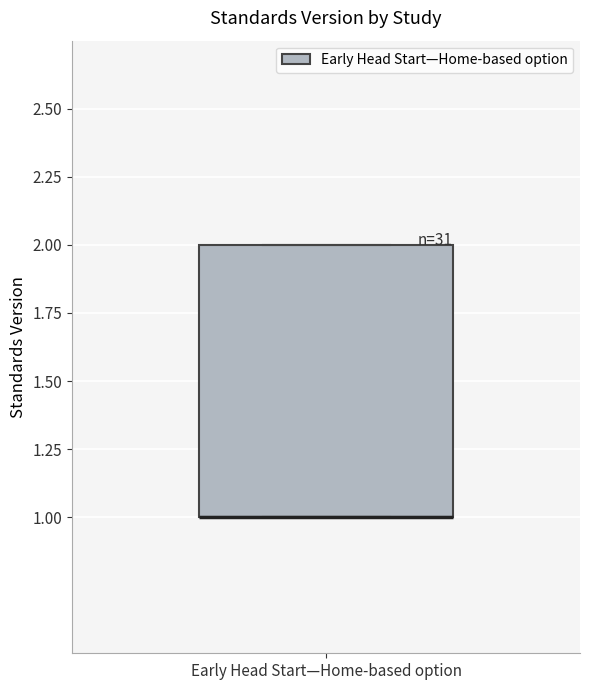

Read this box plot against the y-axis: the position of the median line, the range covered by the box, and the ends of both whiskers. The values are not printed on the chart, so give them approximately, as read against the axis.

median 1 (drawn on the box's lower edge), box 1 to 2, whiskers 1 to 2